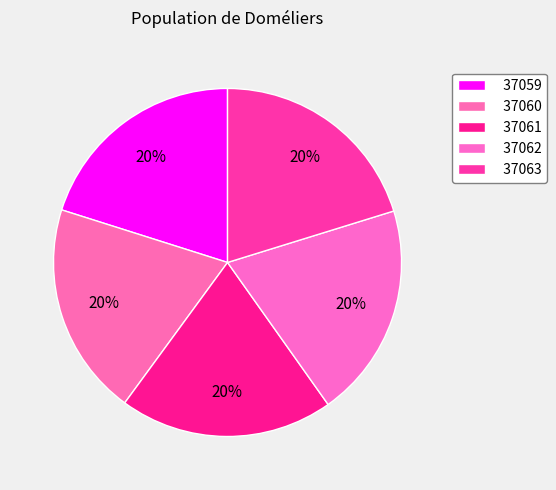

To the nearest percent, what is the combined percentage of 37062 and 37059?

40%